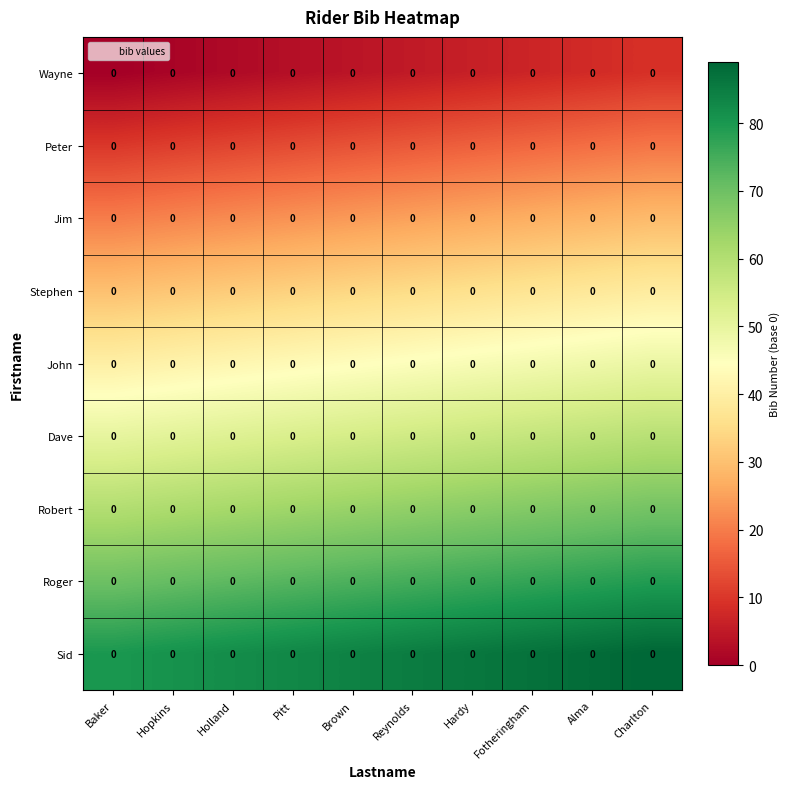

How many distinct data groups are displayed?

9